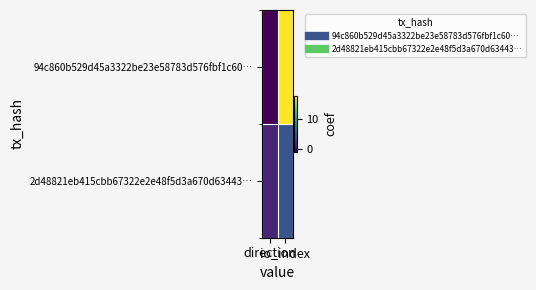

What is the smallest value displayed?

-1